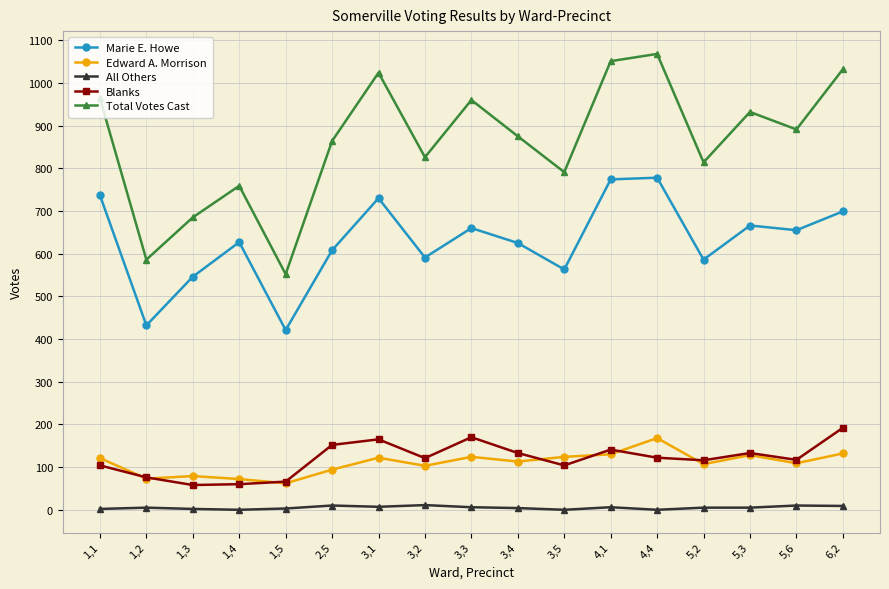

Between 5,6 and 6,2, which series saw the biggest shift?

Total Votes Cast